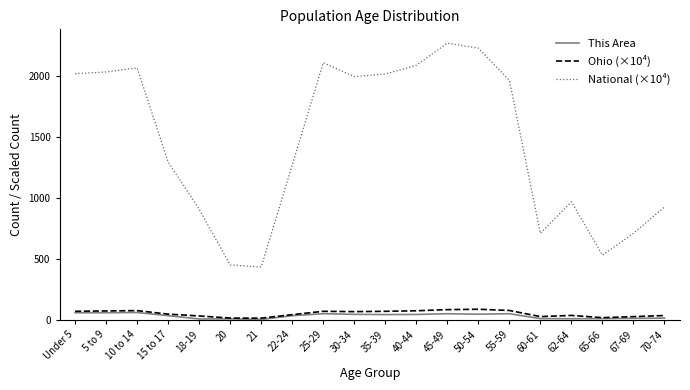

True or false: National (×10⁴) and This Area cross at least once.

False